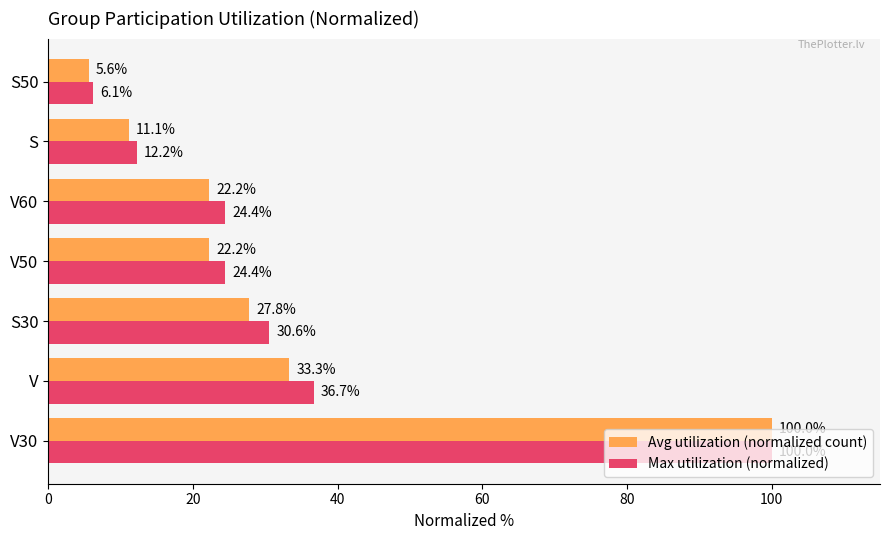

True or false: Max utilization (normalized) has a value of 6.5 at S.

False